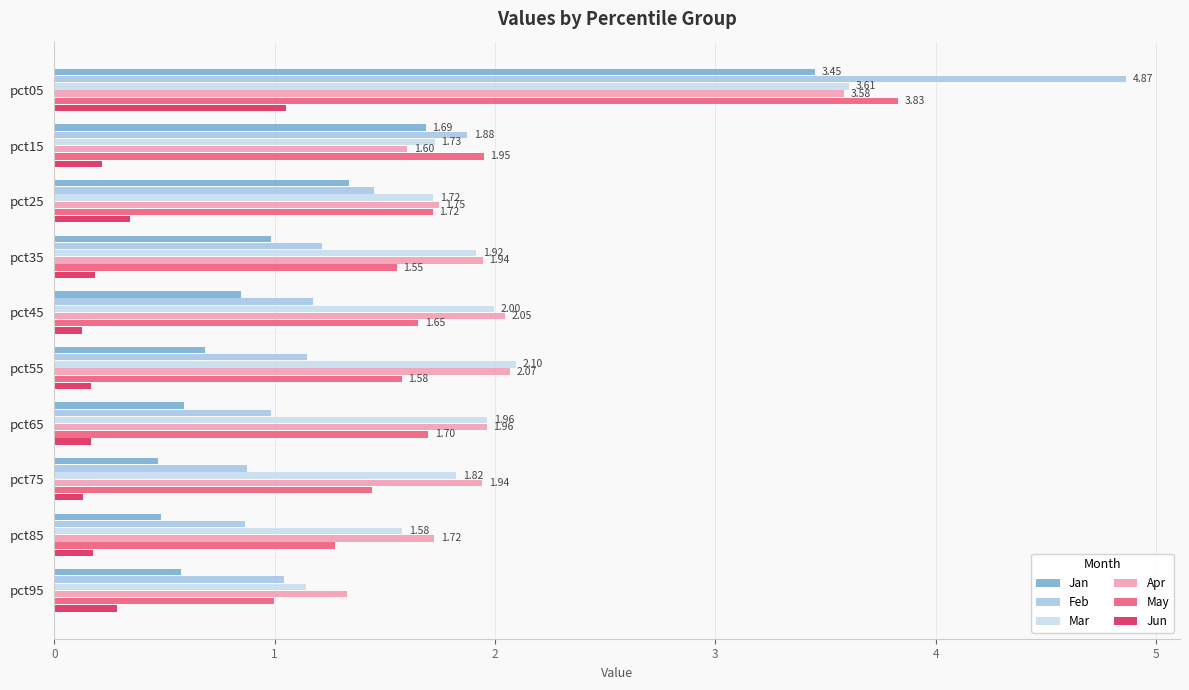

What is the sum of all Apr values?

19.9